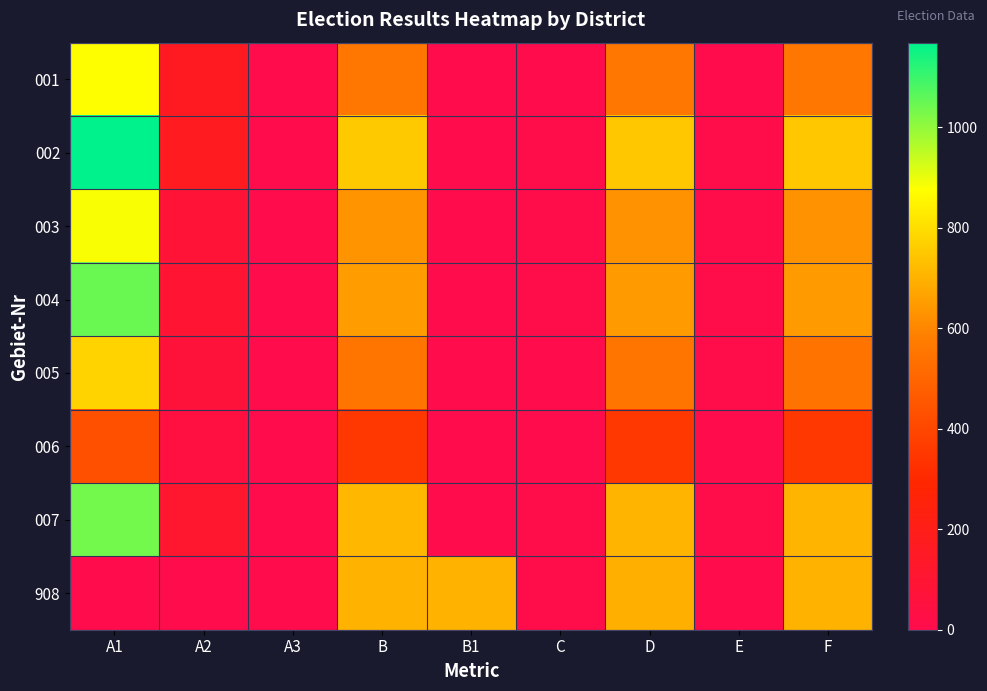

At E, list the series in order from smallest to largest.

006, 001, 908, 002, 003, 005, 004, 007